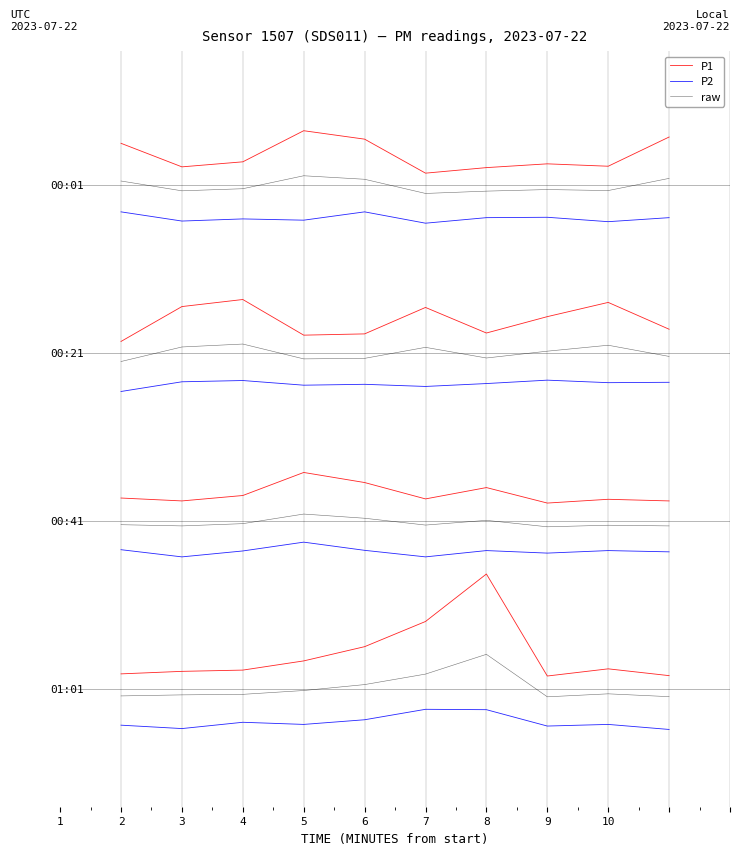

What are all the series names shown in the legend?

P1, P2, raw